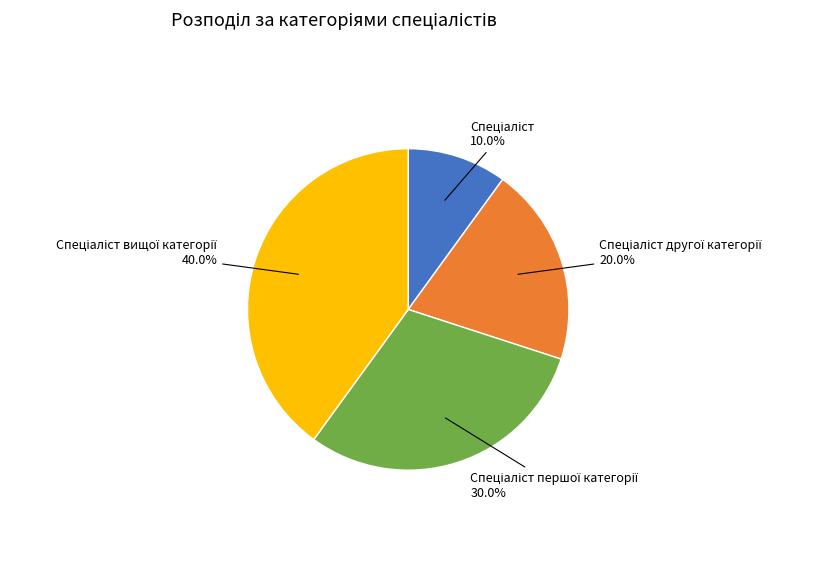

Does any single category account for the majority?

No